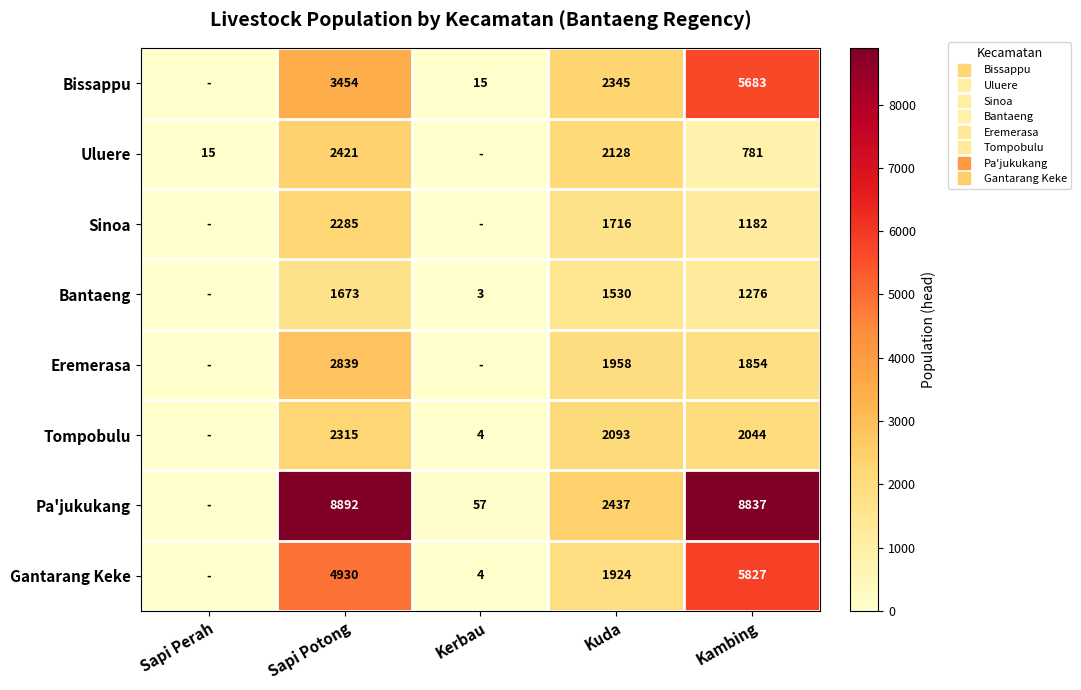

Which series changed the most between Sapi Perah and Kerbau?

Pa'jukukang